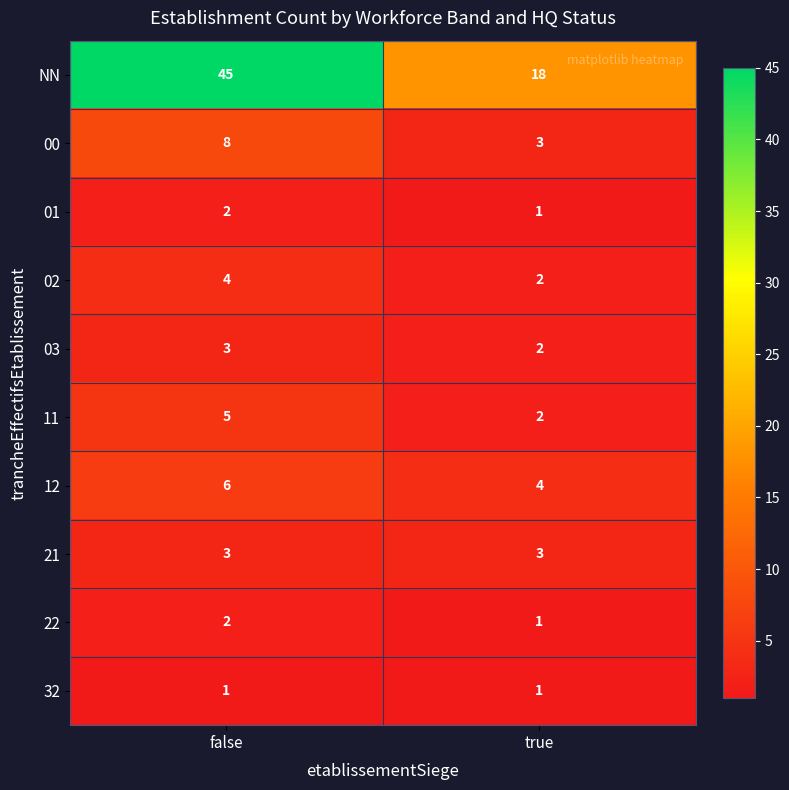

Count the number of data series in this chart.

10